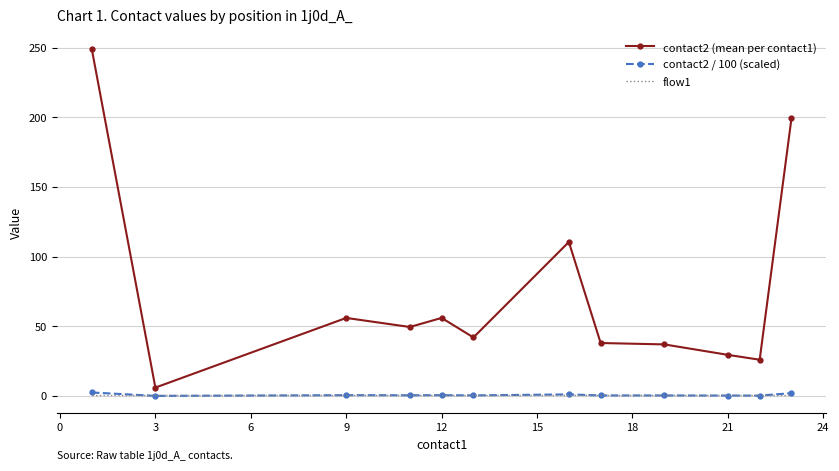

True or false: contact2 / 100 (scaled) and contact2 (mean per contact1) intersect in this chart.

False